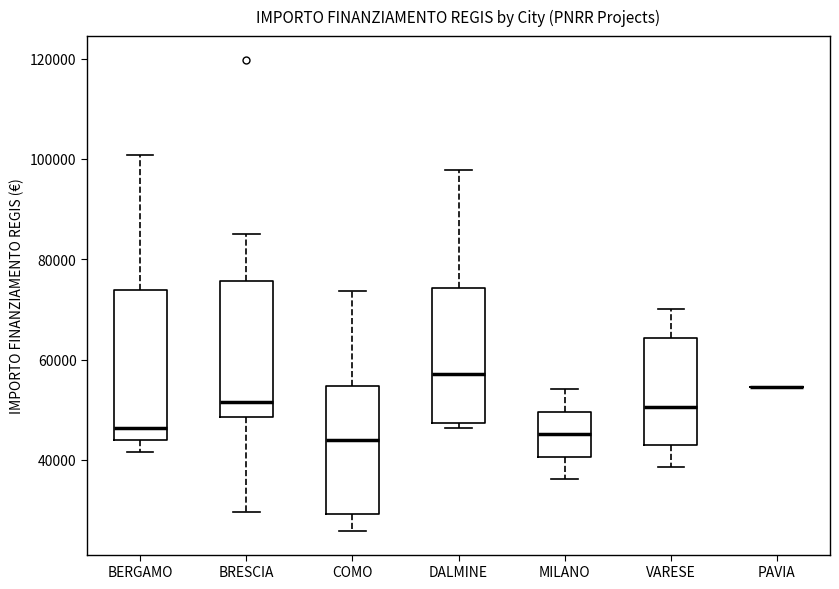

Which box is the tallest, from its lower edge to its upper edge?

BERGAMO